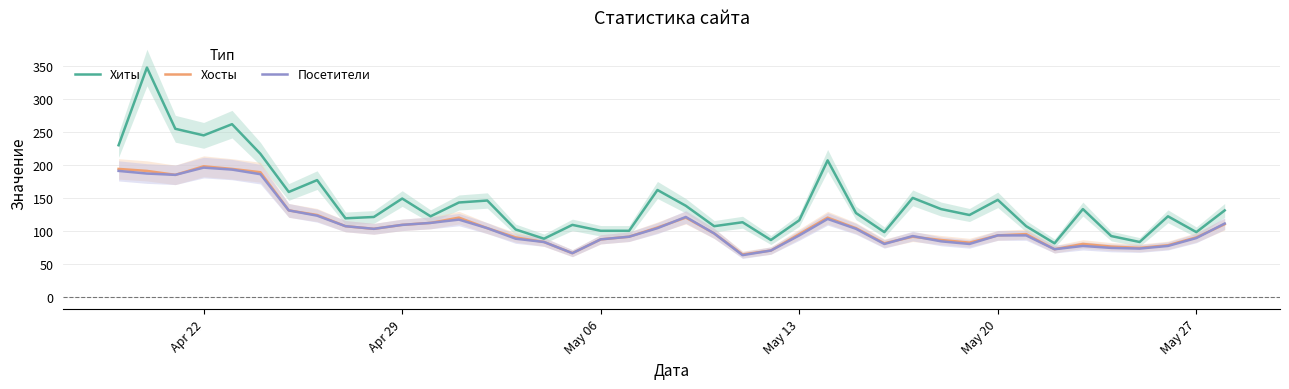

What is the value of the Хосты point at the 40th from the left?

110